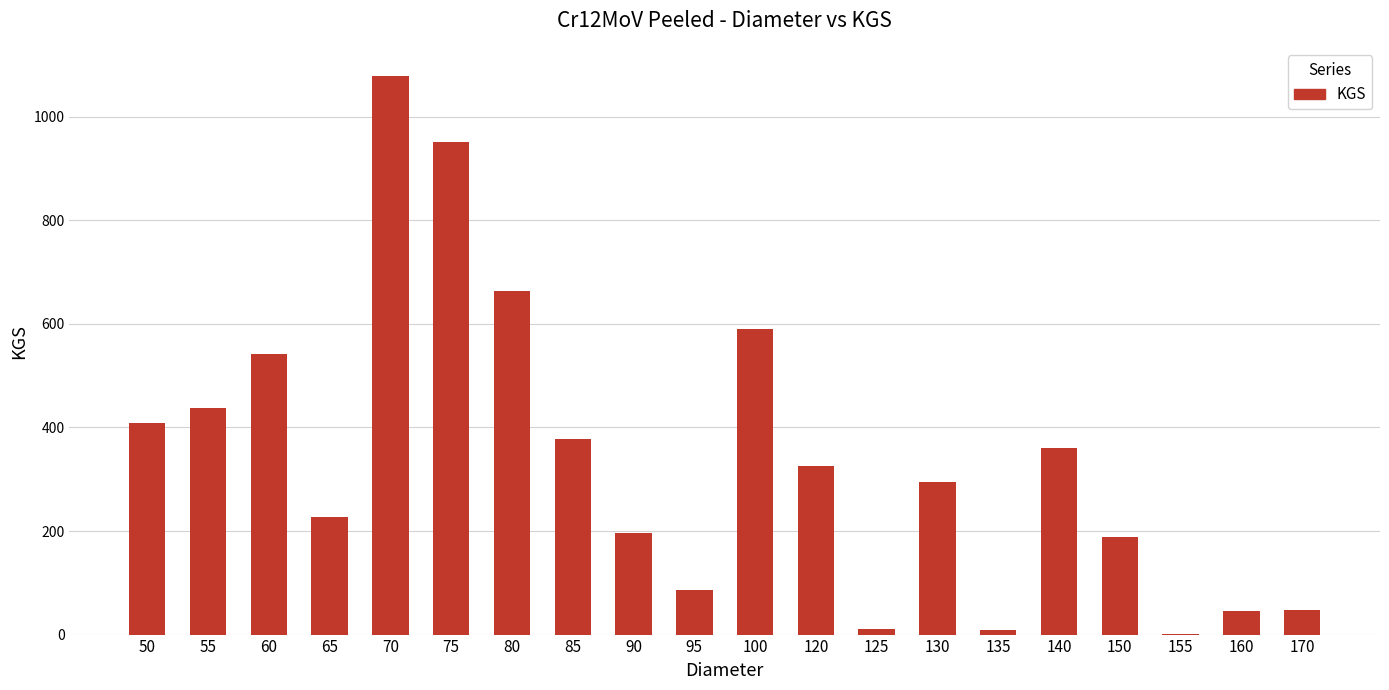

What is the sum of all values?

6845